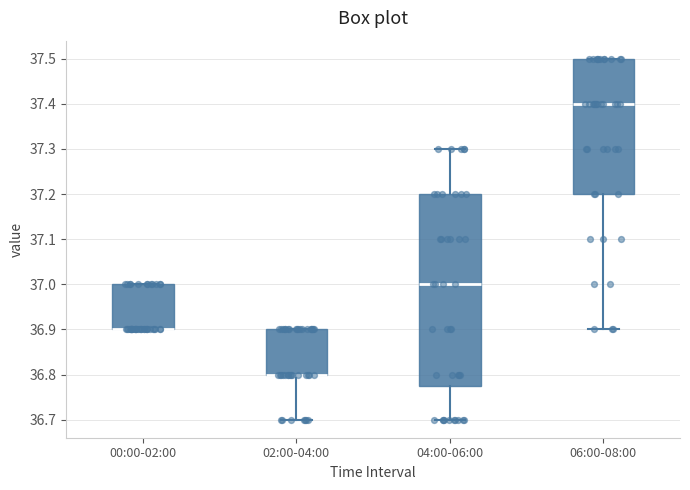

Where is the upper edge of the box for 00:00-02:00 on the y-axis? The values are not printed on the chart, so give them approximately, as read against the axis.

37.00